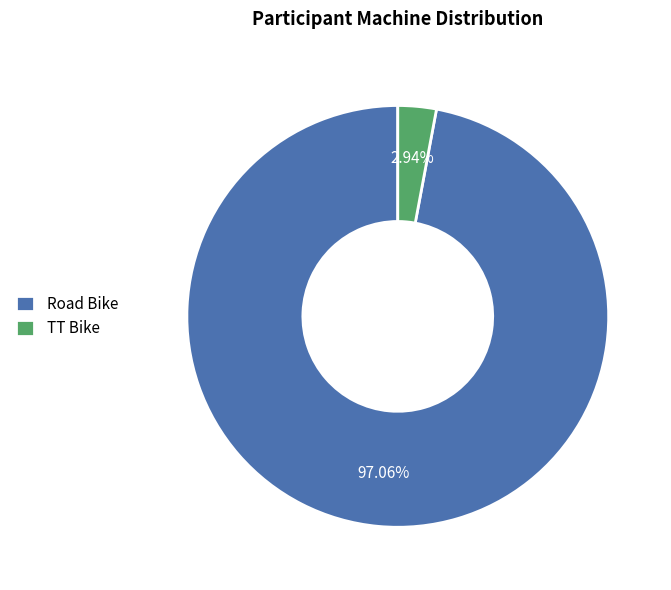

What percentage is NOT represented by Road Bike?

2.9%